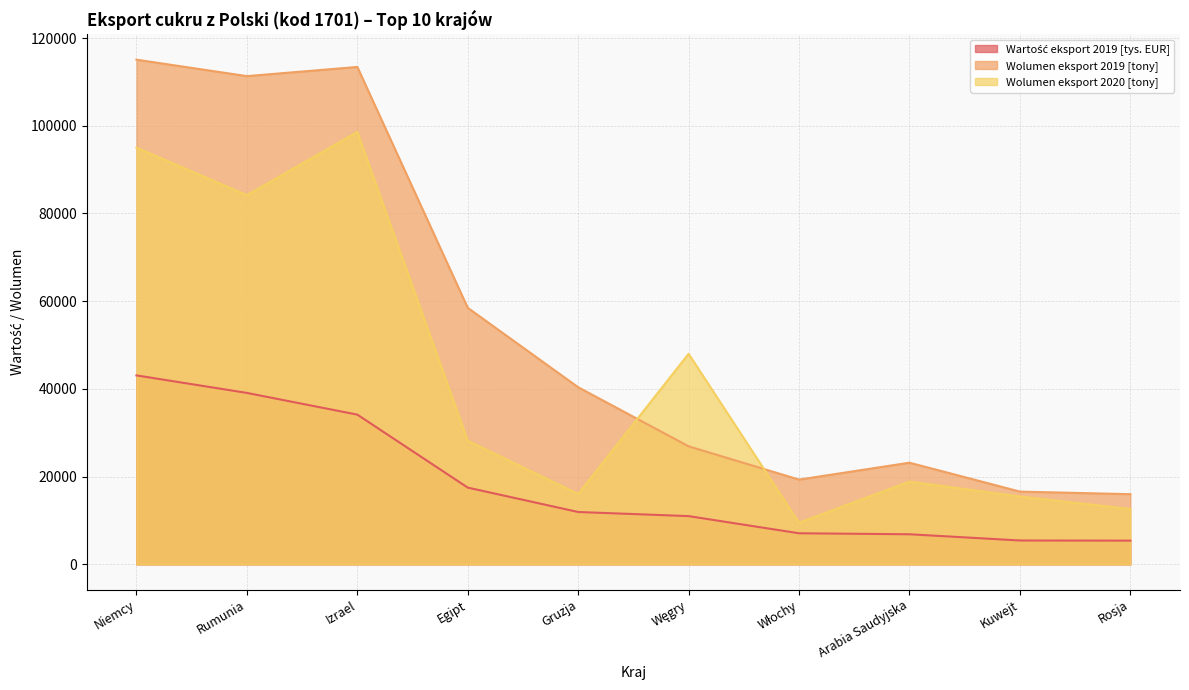

The Wolumen eksport 2020 [tony] series shows 33911.0 at Arabia Saudyjska. True or false?

False